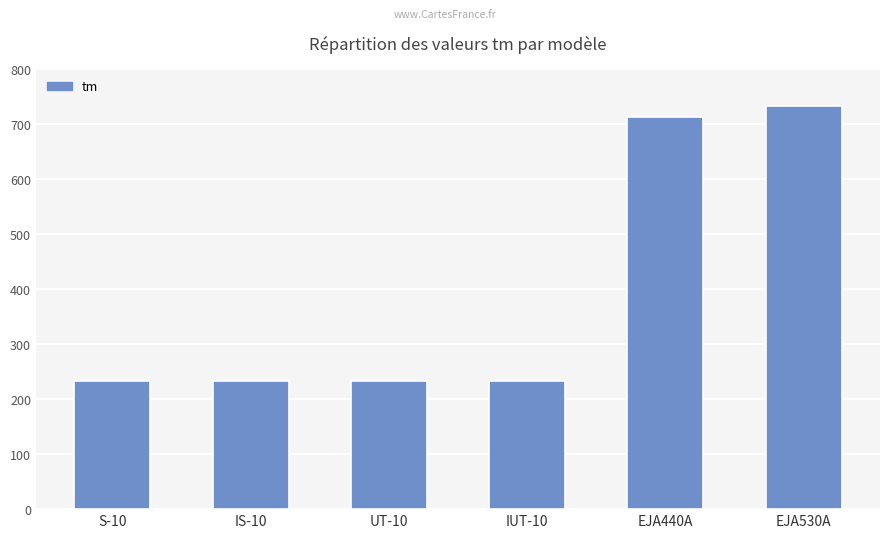

What is the difference between the values at IS-10 and IUT-10?

0.2